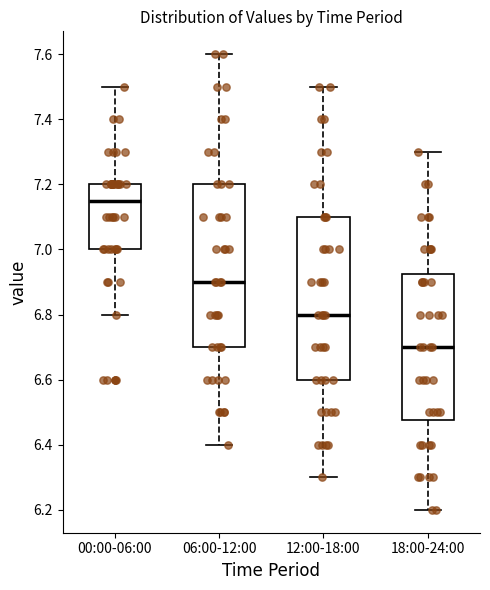

Where does the lower whisker of the box for 00:00-06:00 end on the y-axis? The values are not printed on the chart, so give them approximately, as read against the axis.

6.80